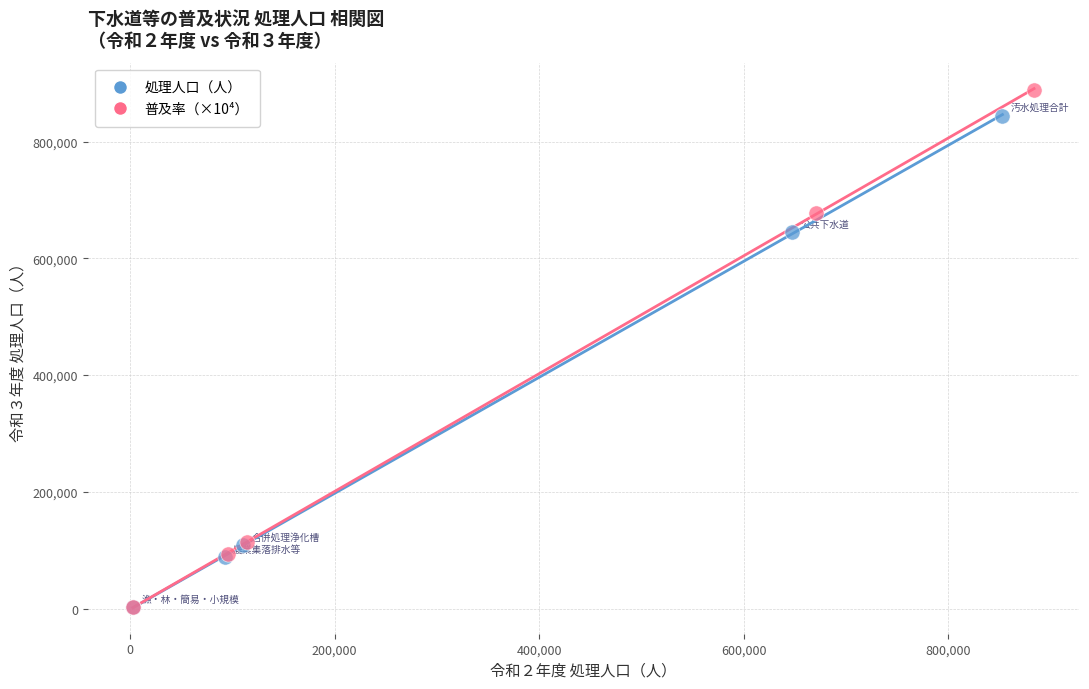

Which series reaches the maximum Y coordinate?

普及率（×10⁴）